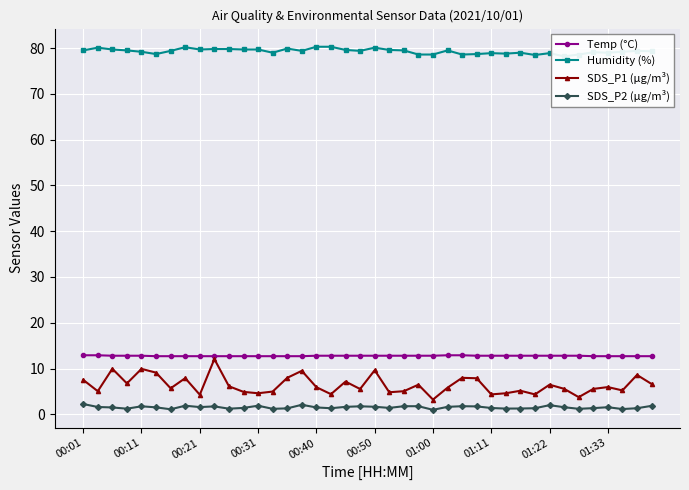

What is the sum of the SDS_P1 (µg/m³) values at 30 and 37?

10.4